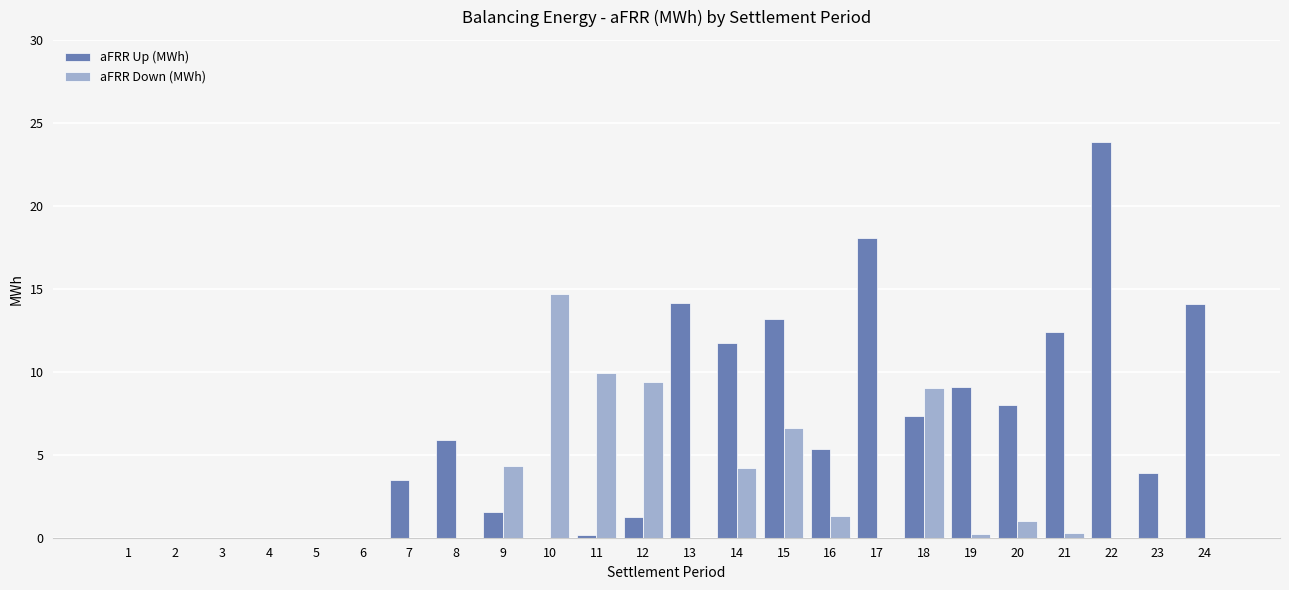

What is the sum of all aFRR Up (MWh) values?

153.4